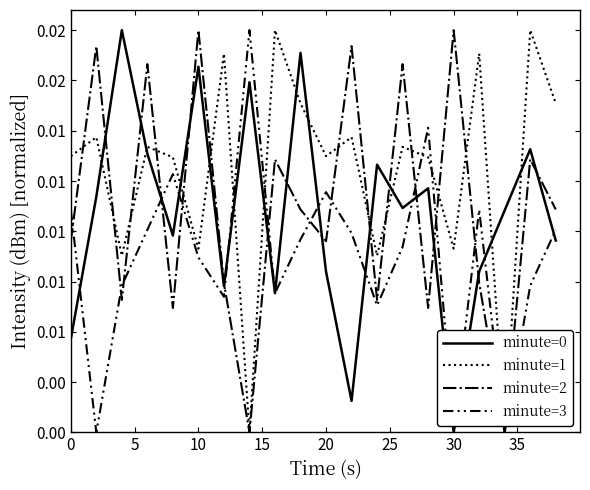

What is the label of the 19th point from the right?

5